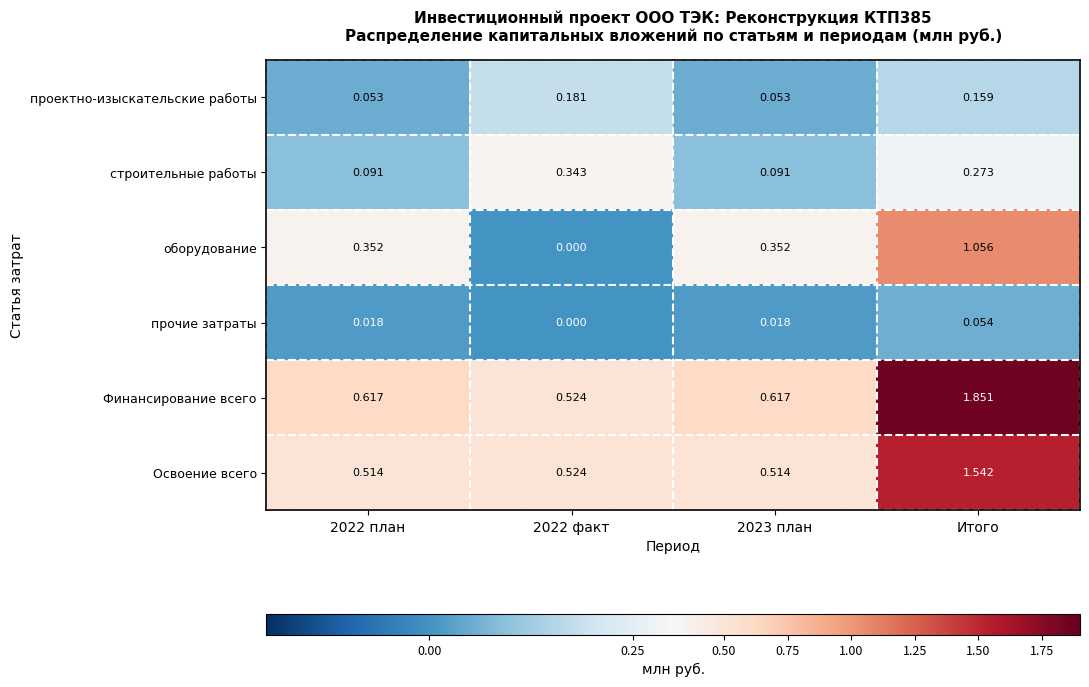

Rank the series at Итого from highest to lowest value.

Финансирование всего, Освоение всего, оборудование, строительные работы, проектно-изыскательские работы, прочие затраты